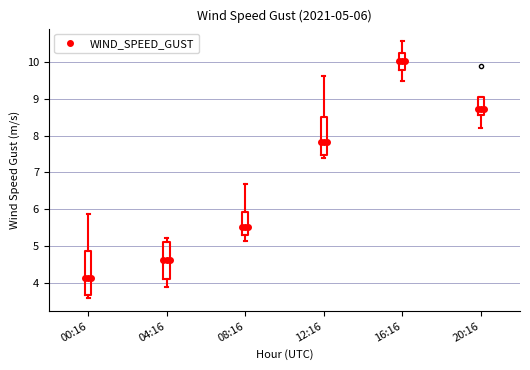

Which box's median line is the lowest?

00:16